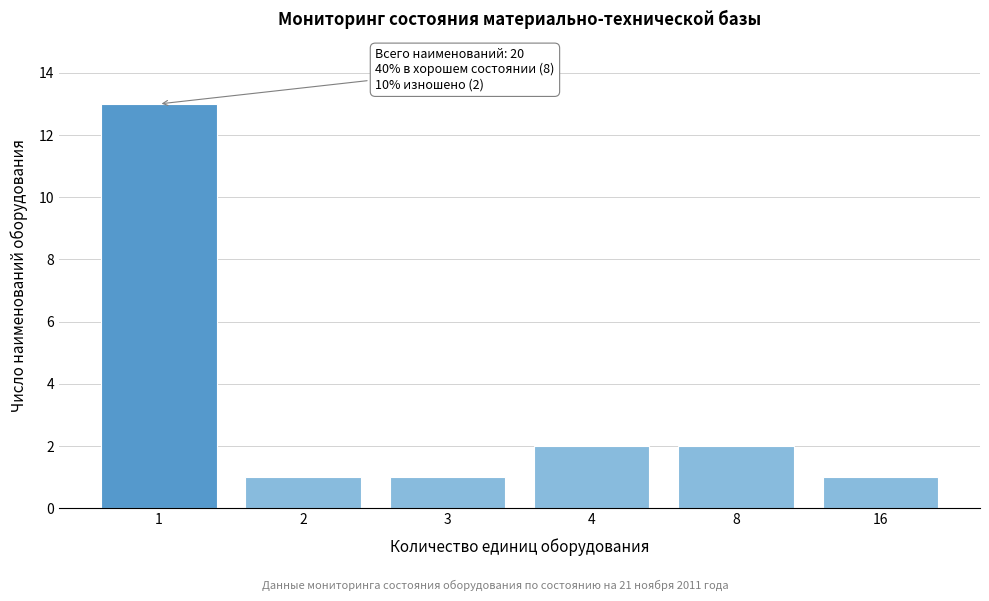

Reading left to right, what are all the values shown in this chart?

13	1	1	2	2	1